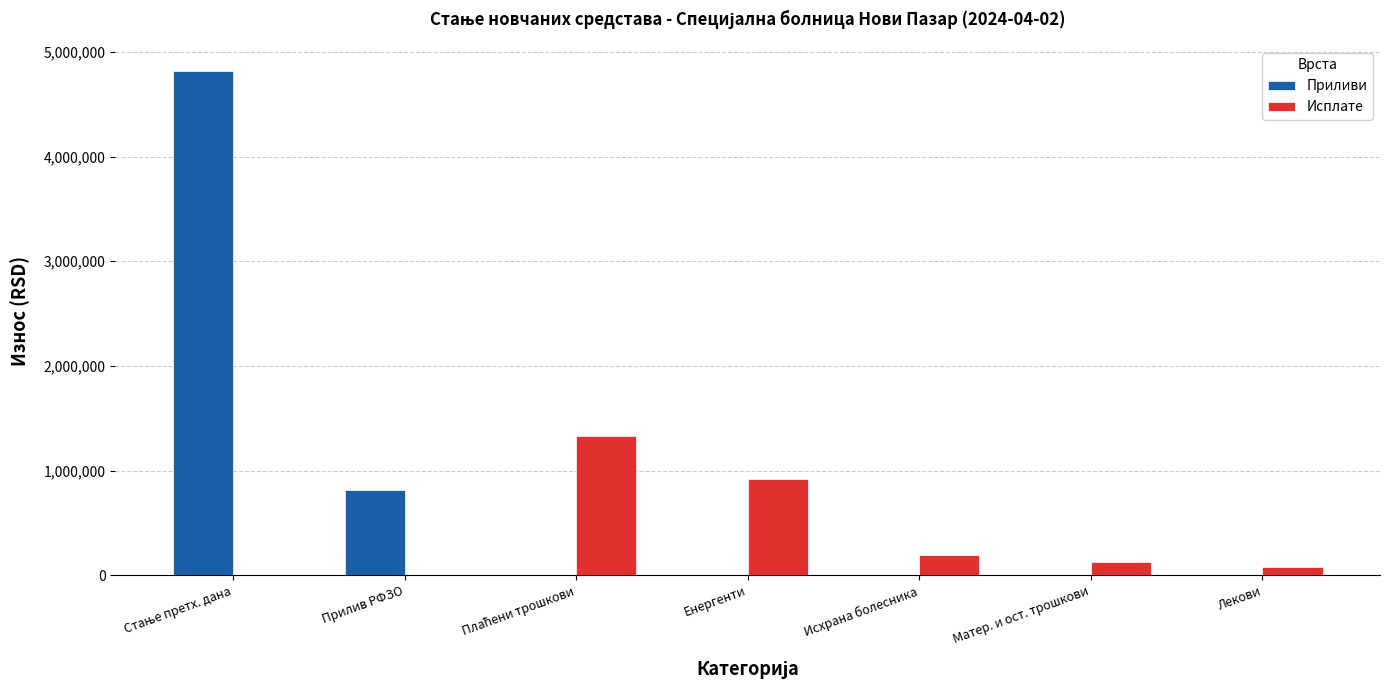

Are the bars horizontal?

No